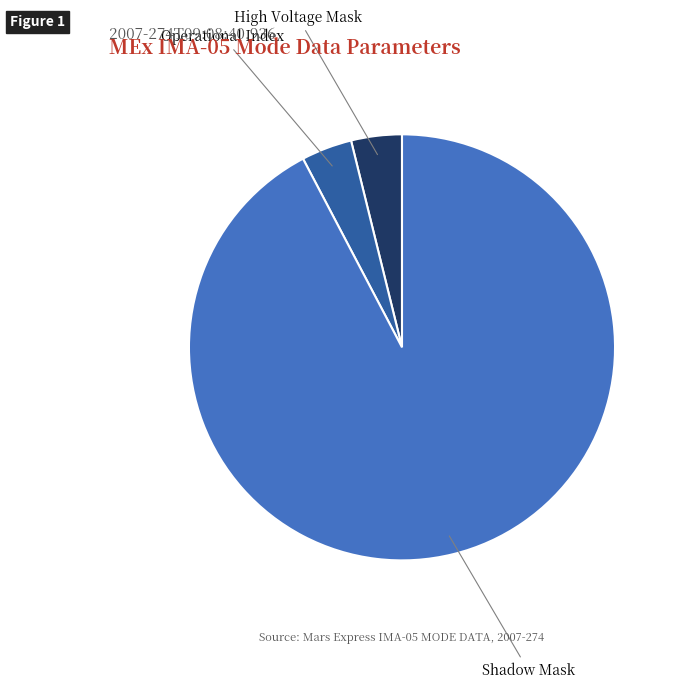

Do Operational Index and High Voltage Mask together represent more than half of the pie?

No